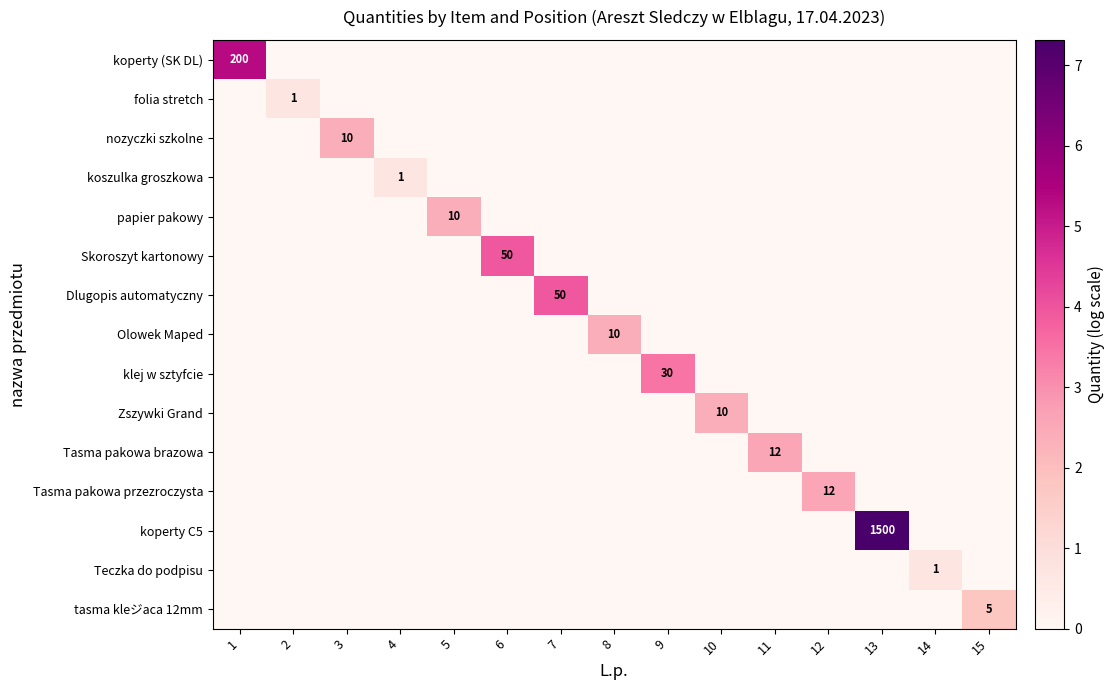

What is the maximum value shown in the chart?

7.3